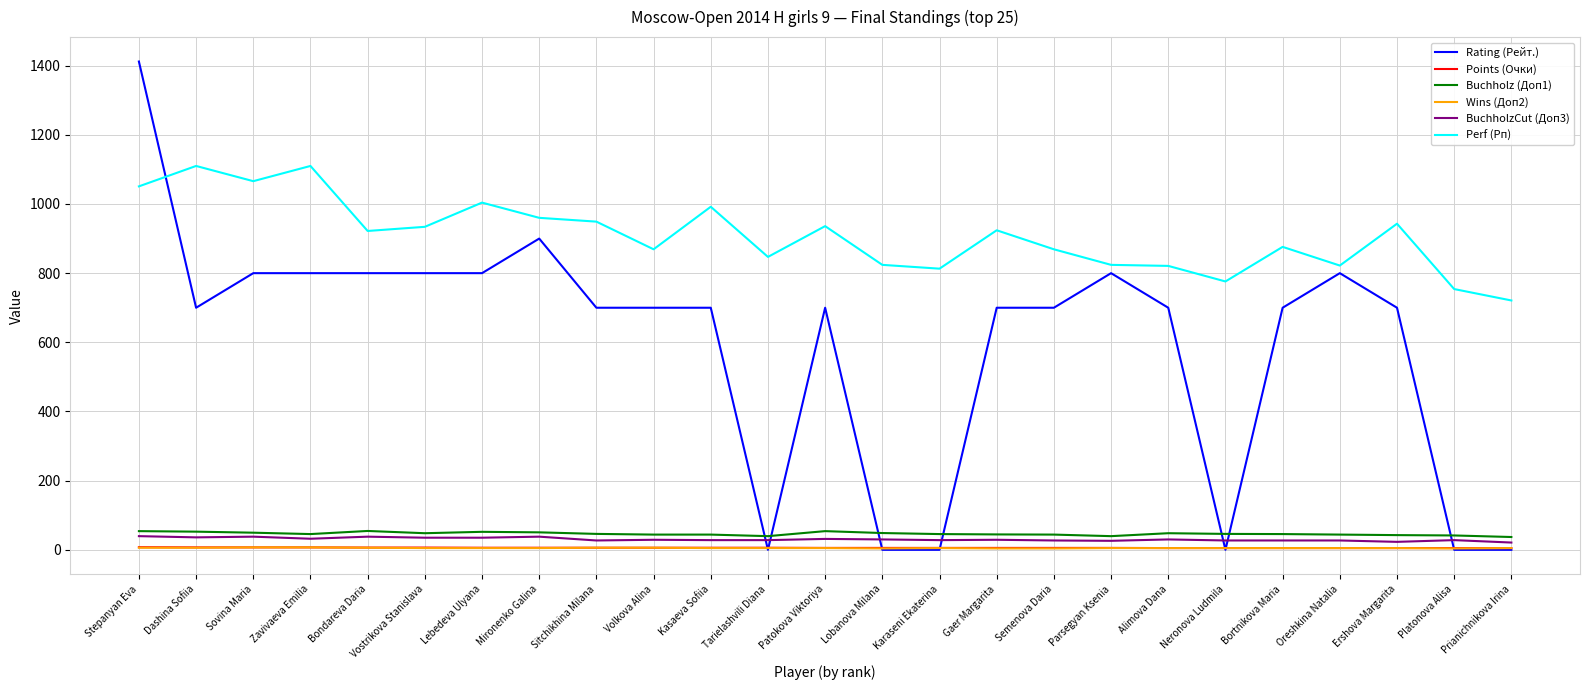

Does the chart display data point markers on the line(s)?

No